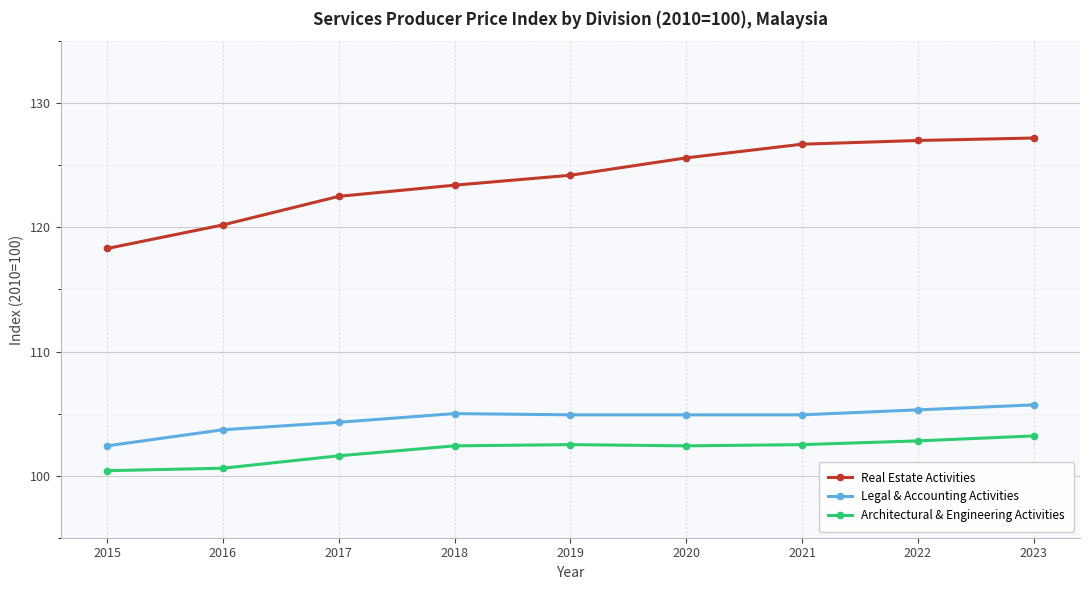

What is the sum of the Architectural & Engineering Activities values at 2021 and 2020?

204.9